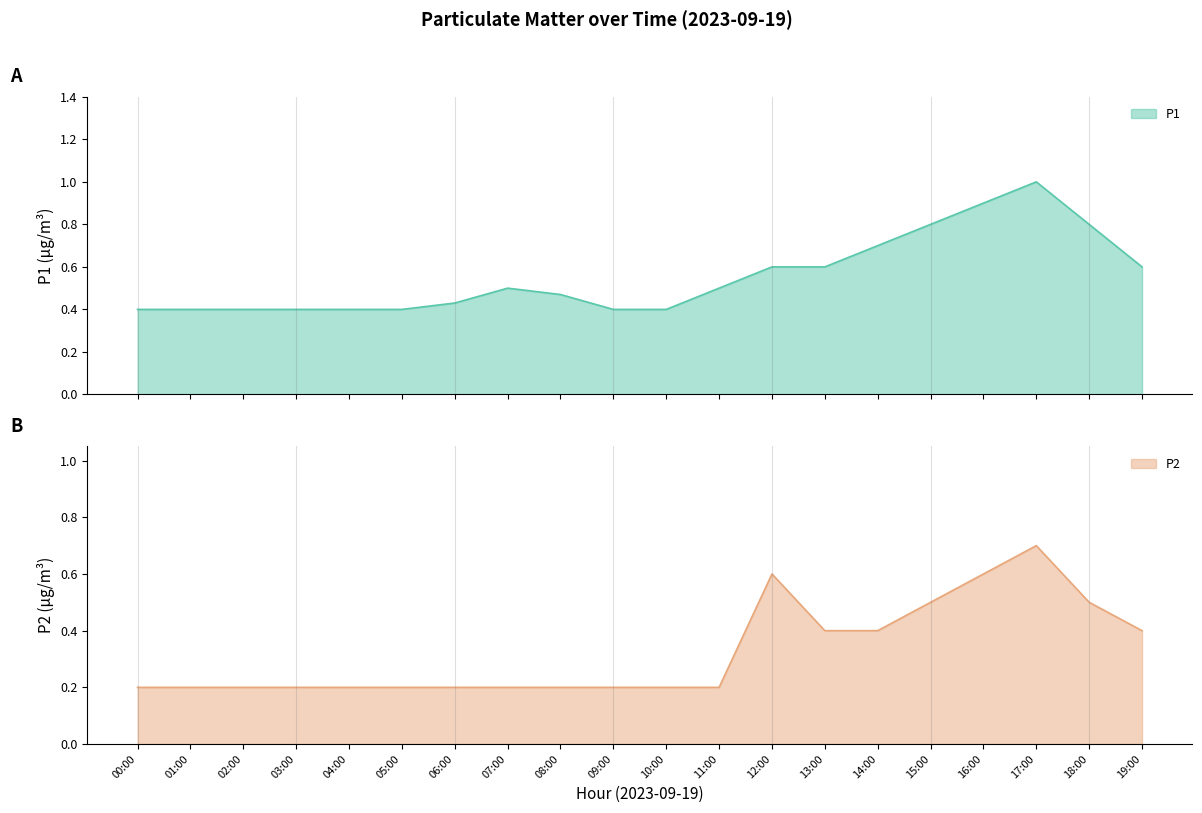

Does the chart display data point markers on the line(s)?

No